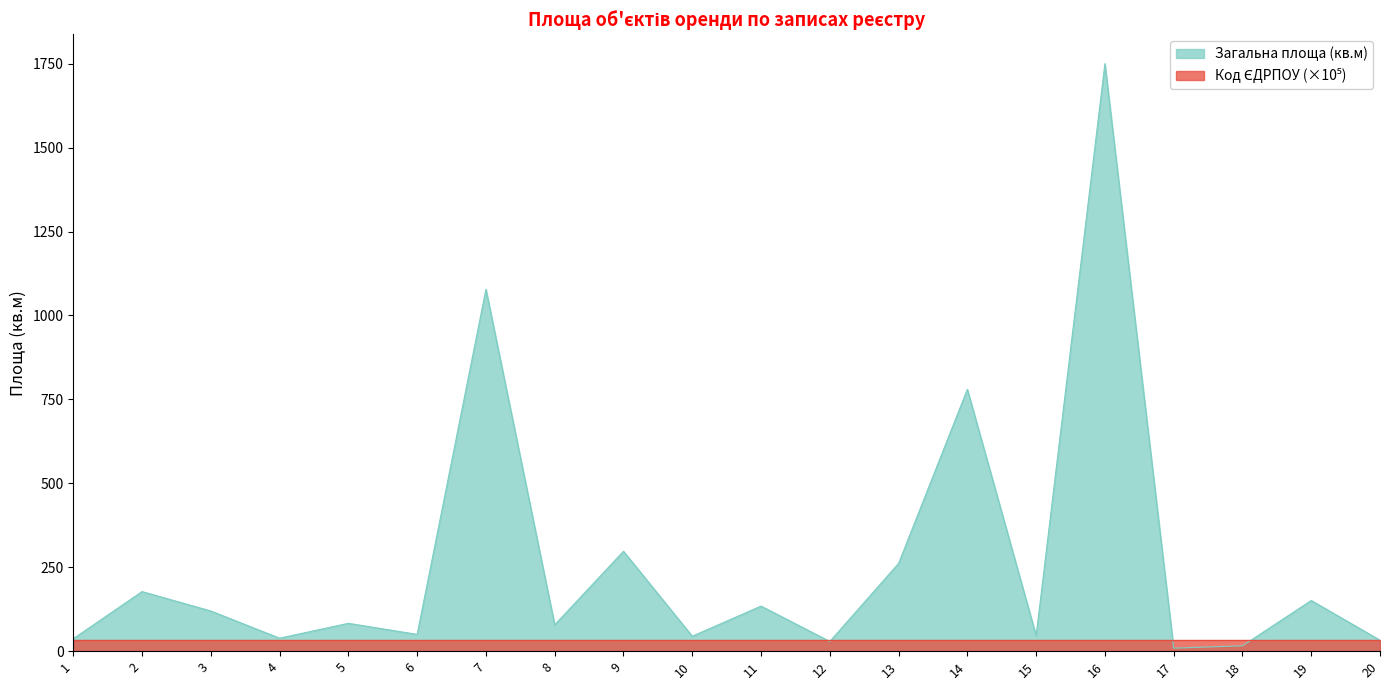

Is it true that the value at 15 is 46.5?

True